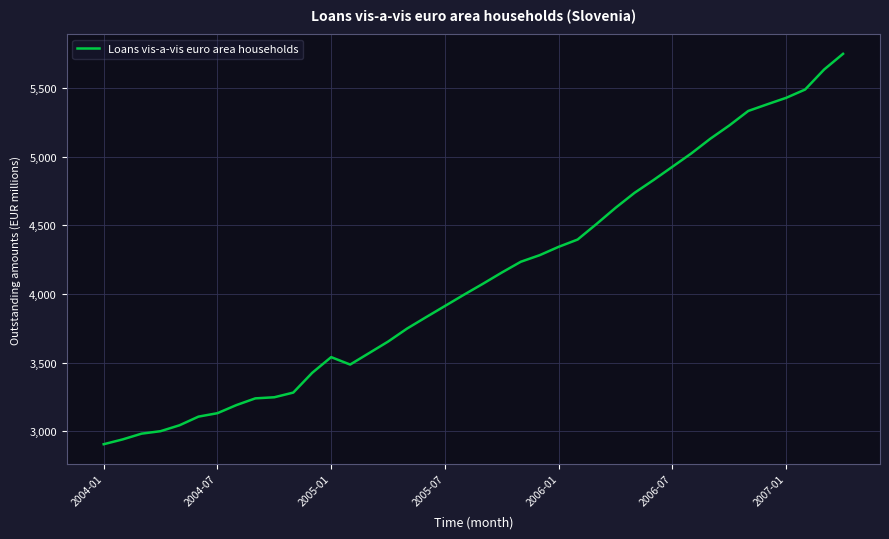

What is the difference between the maximum and minimum values?

2843.3